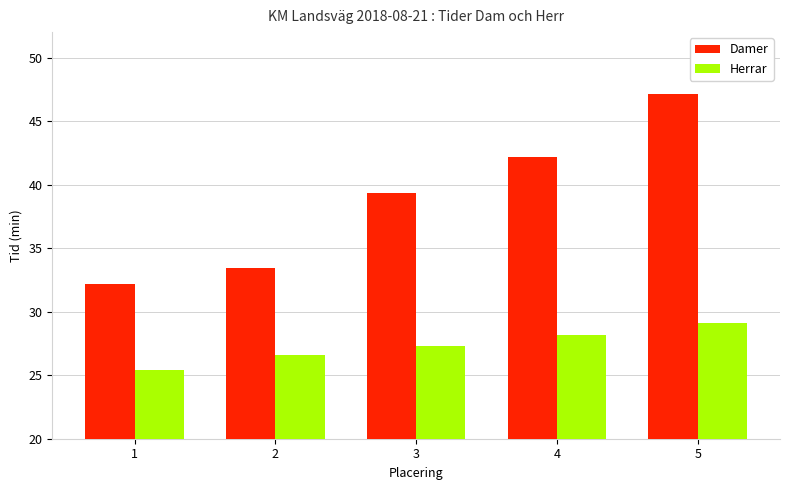

What is the lowest value of the Herrar series?

25.4